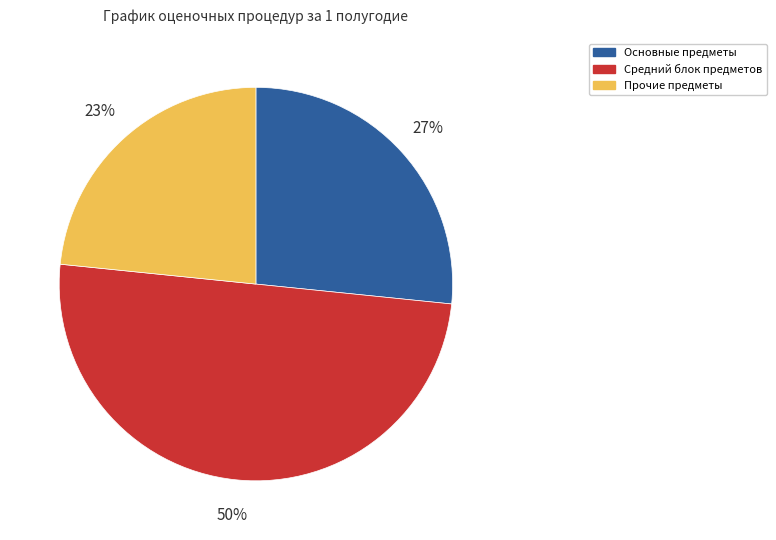

What percentage is the Основные предметы slice, to the nearest percent?

27%